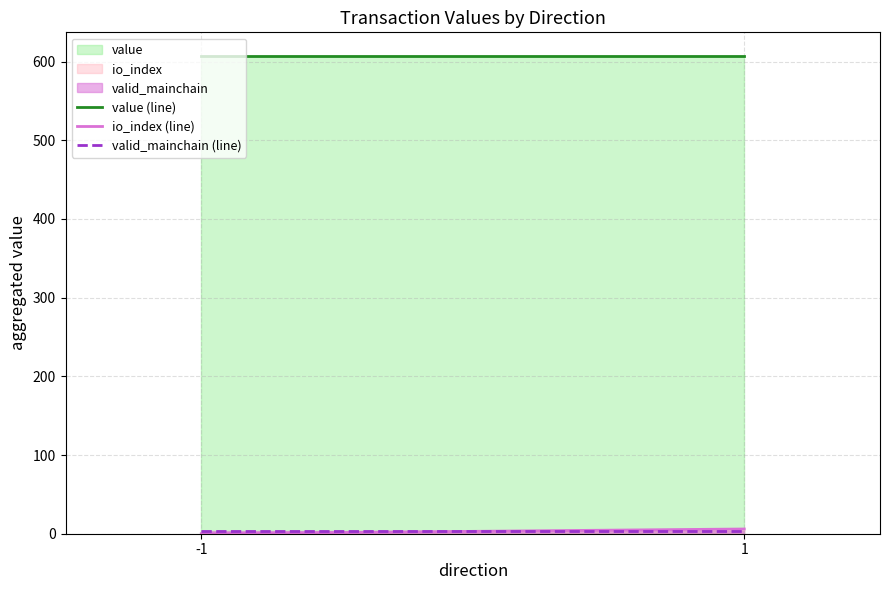

True or false: value (line) has a value of 606.8 at -1.

True